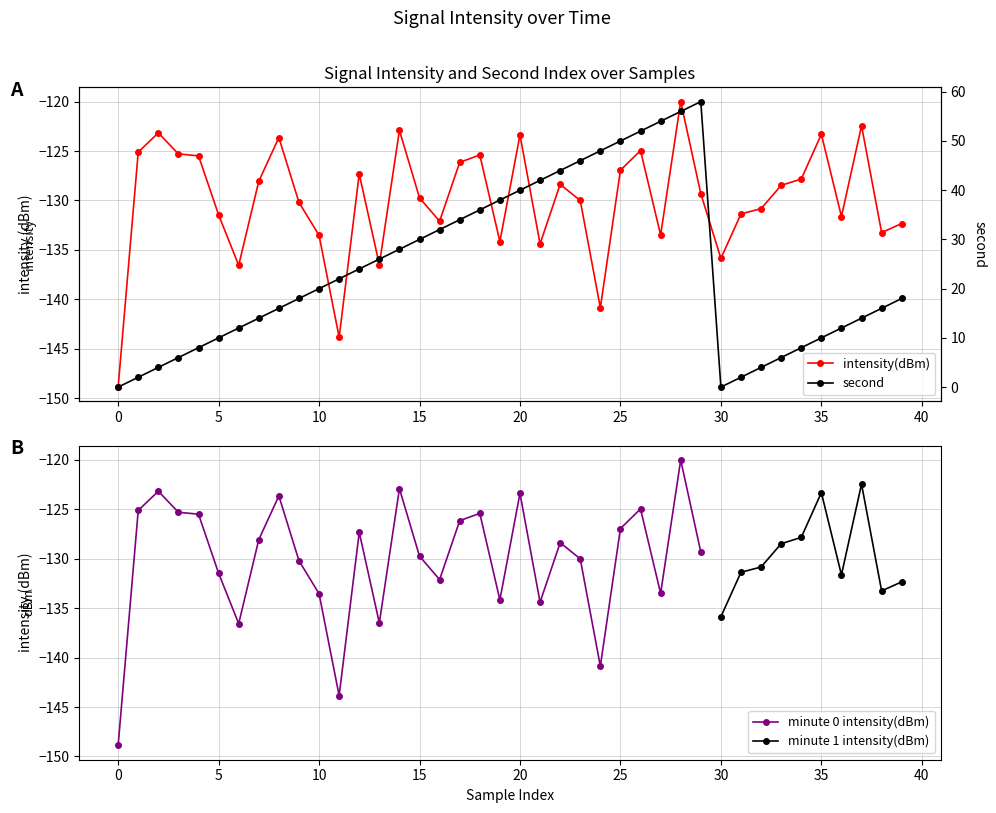

How many values in second are above zero?

38